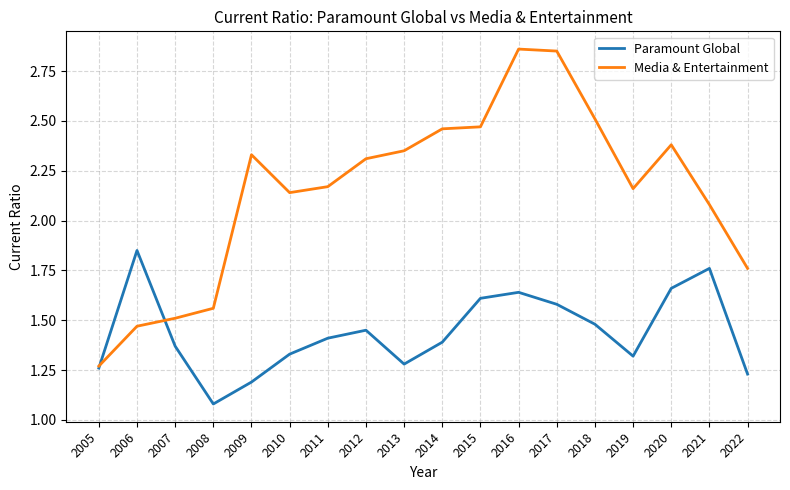

List the series in order of their peak value, lowest first.

Paramount Global, Media & Entertainment